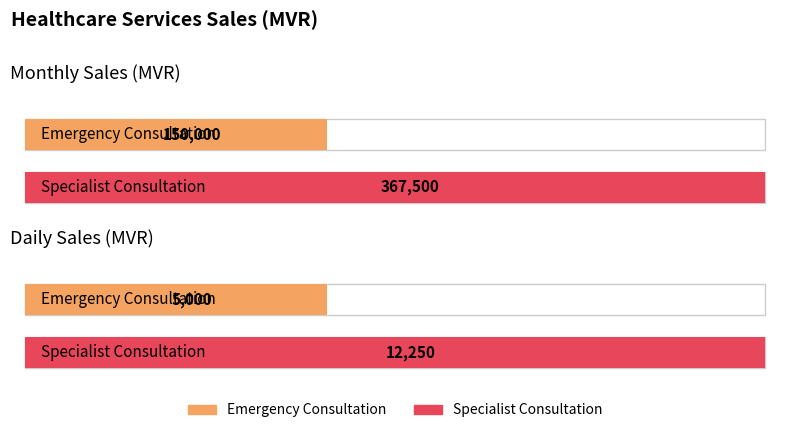

How many values in the Daily Sales series are below 12250?

1